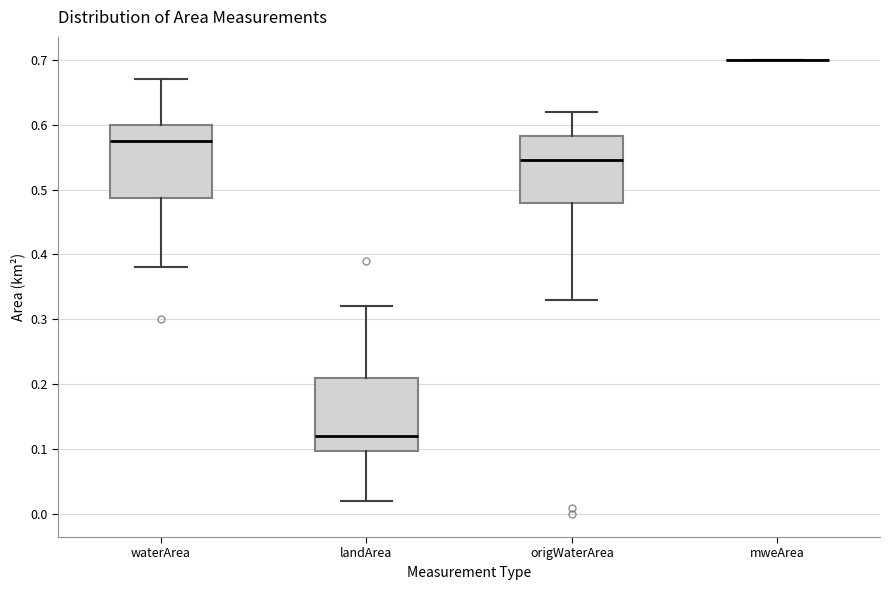

Reading left to right, transcribe this box plot: for each box, give where its median line is, the range the box spans, and where its two whiskers end, as read against the y-axis. The values are not printed on the chart, so give them approximately, as read against the axis.

waterArea: median 0.58, box 0.49 to 0.60, whiskers 0.38 to 0.67
landArea: median 0.12, box 0.10 to 0.21, whiskers 0.02 to 0.32
origWaterArea: median 0.55, box 0.48 to 0.58, whiskers 0.33 to 0.62
mweArea: box collapsed to a line at 0.70, whiskers 0.70 to 0.70